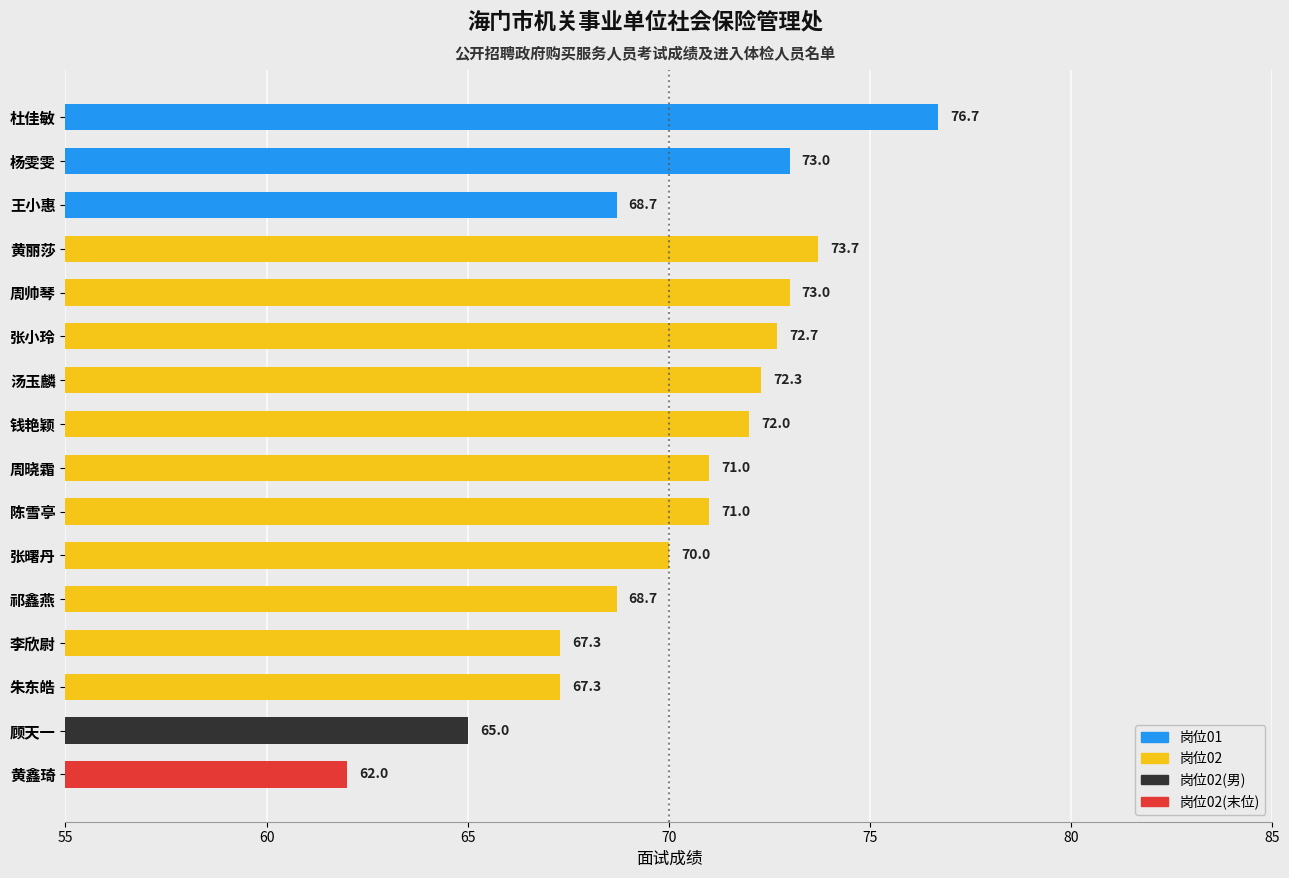

Which label corresponds to the smallest value in the chart?

黄鑫琦